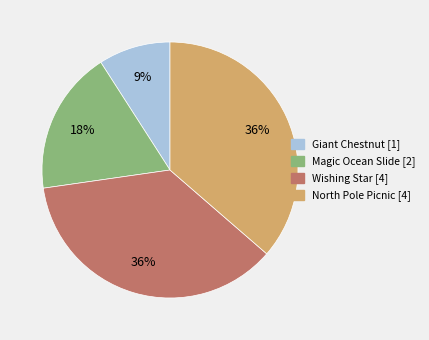

What is the smallest slice in the pie chart?

Giant Chestnut